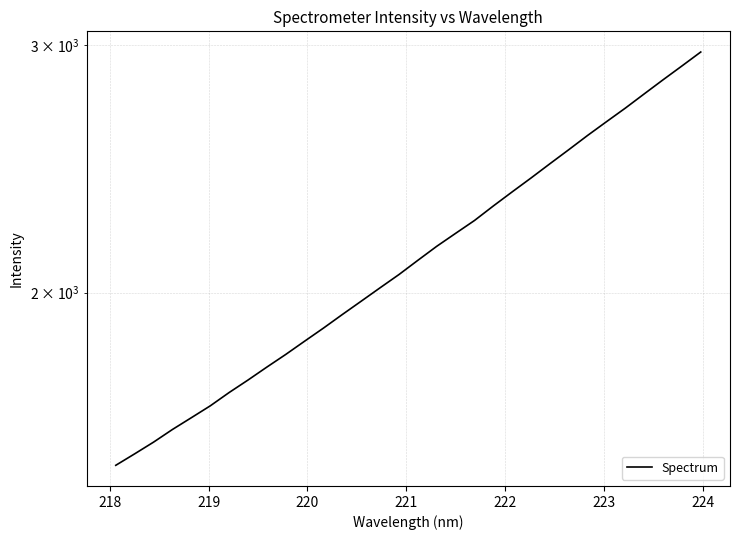

What is the value of the 20th point from the left?

2250.9